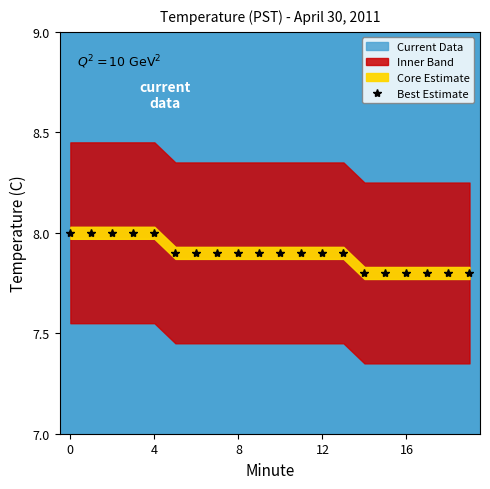

How many lines are shown in the chart?

1